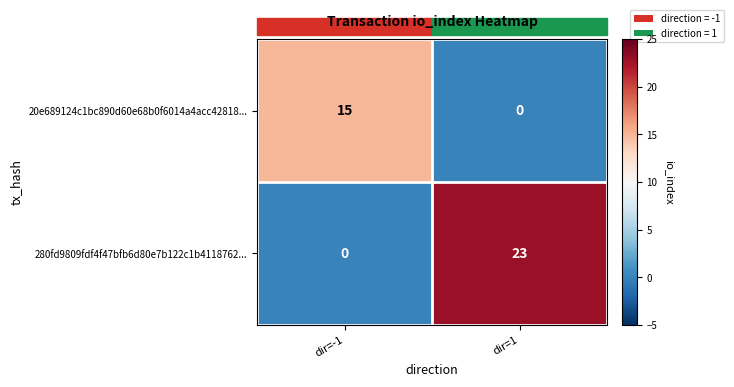

What is the sum of all 280fd9809fdf4f47bfb6d80e7b122c1b4118762... values?

23